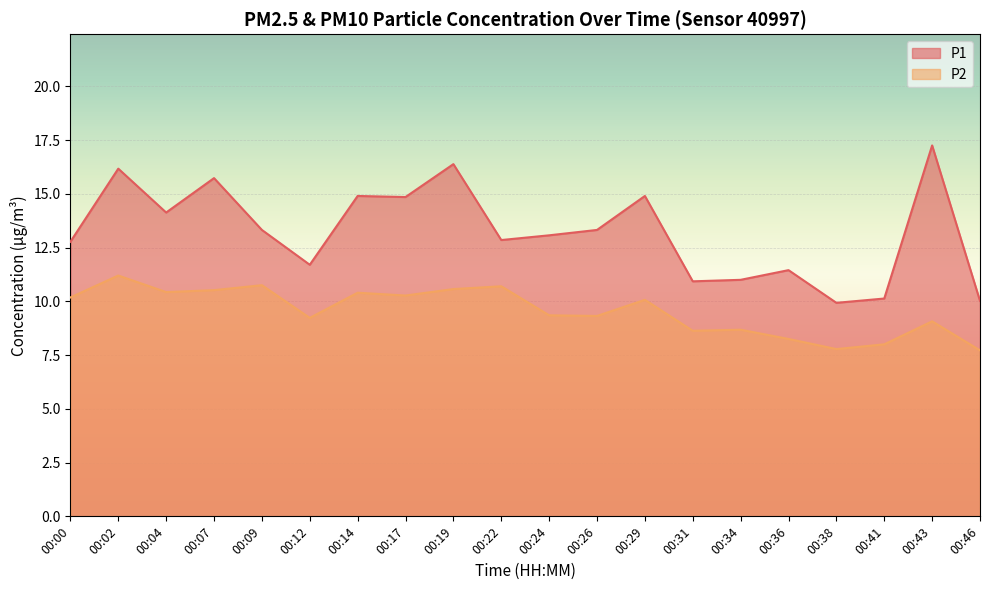

Does the chart display data point markers on the line(s)?

No